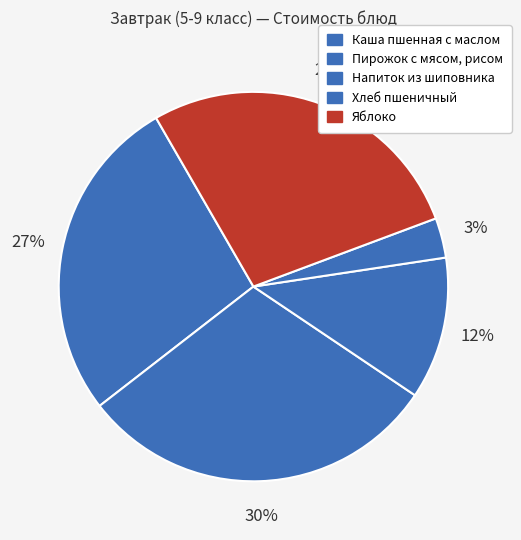

Do Напиток из шиповника and Пирожок с мясом, рисом together represent more than half of the pie?

No